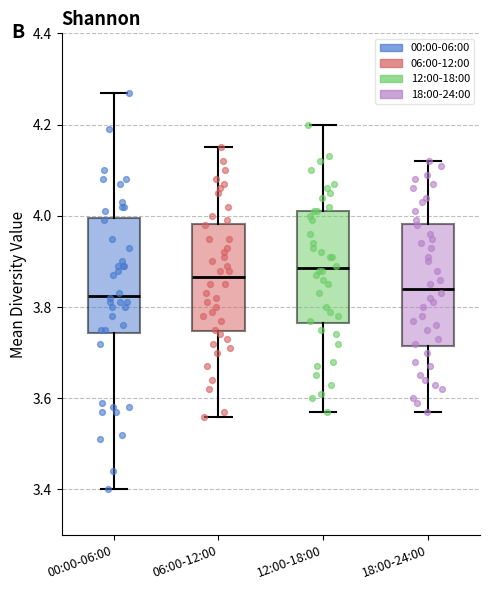

Where does the lower whisker of the box for 06:00-12:00 end on the y-axis? The values are not printed on the chart, so give them approximately, as read against the axis.

3.56